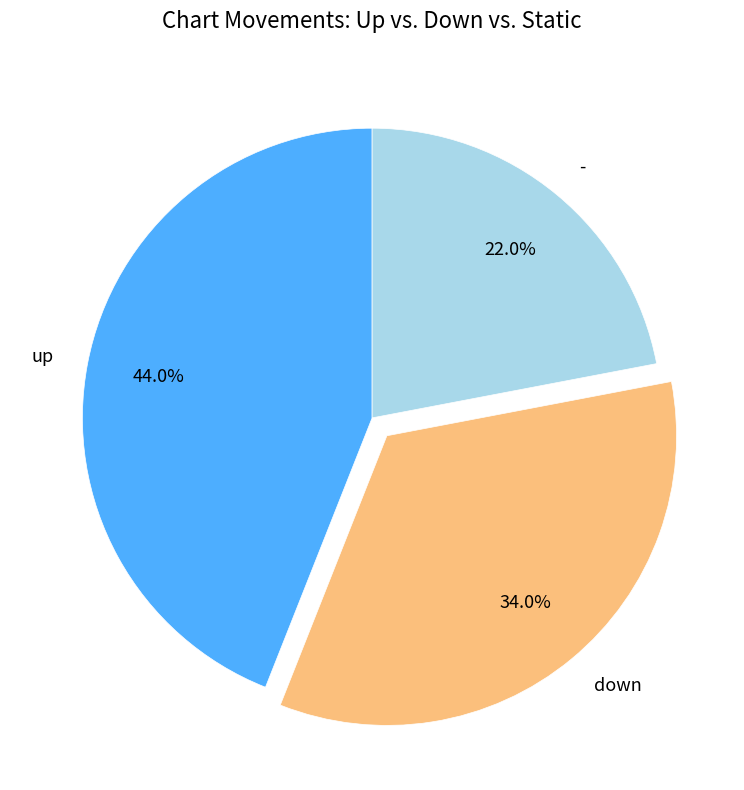

What is the largest slice in the pie chart?

up